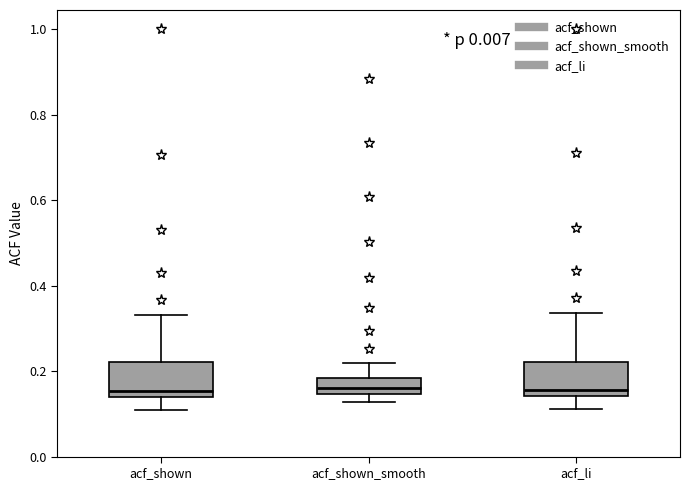

Reading left to right, transcribe this box plot: for each box, give where its median line is, the range the box spans, and where its two whiskers end, as read against the y-axis. The values are not printed on the chart, so give them approximately, as read against the axis.

acf_shown: median 0.16, box 0.14 to 0.22, whiskers 0.12 to 0.34
acf_shown_smooth: median 0.16, box 0.14 to 0.18, whiskers 0.12 to 0.22
acf_li: median 0.16, box 0.14 to 0.22, whiskers 0.12 to 0.34